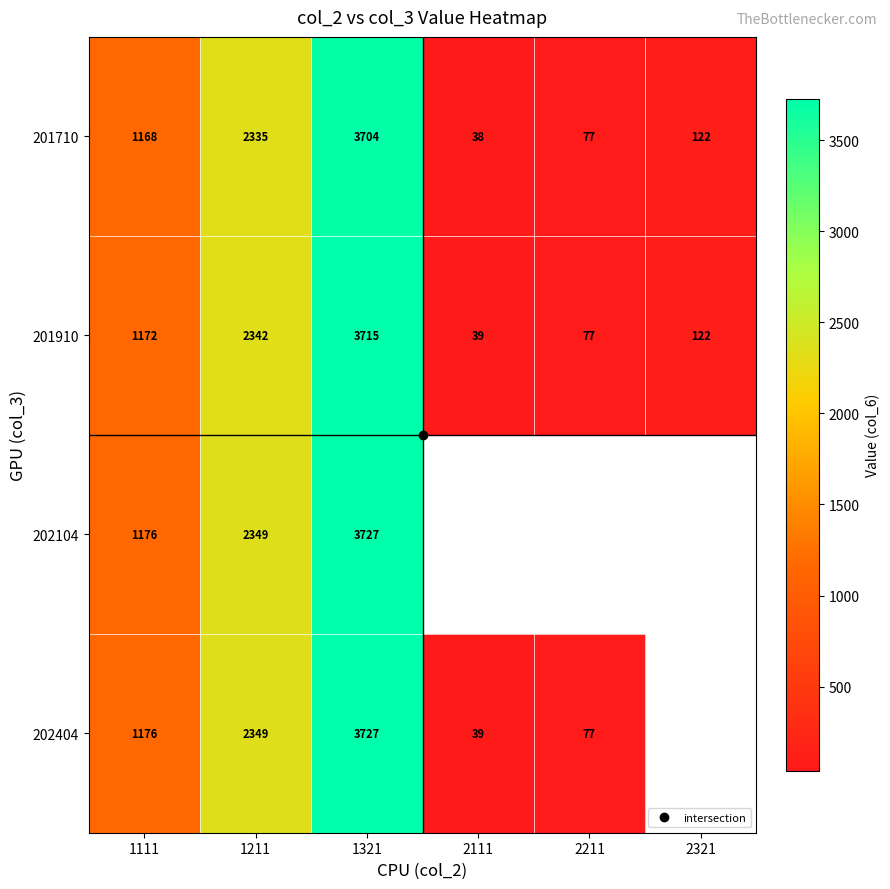

List the labels in order of 201910 value, largest first.

1321, 1211, 1111, 2321, 2211, 2111